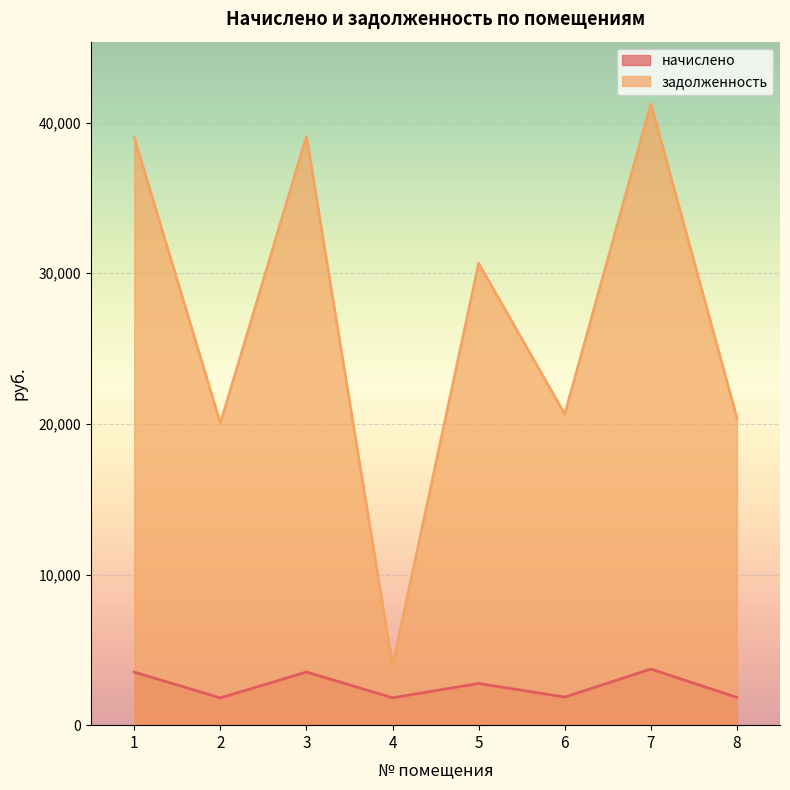

True or false: задолженность and начислено intersect in this chart.

False